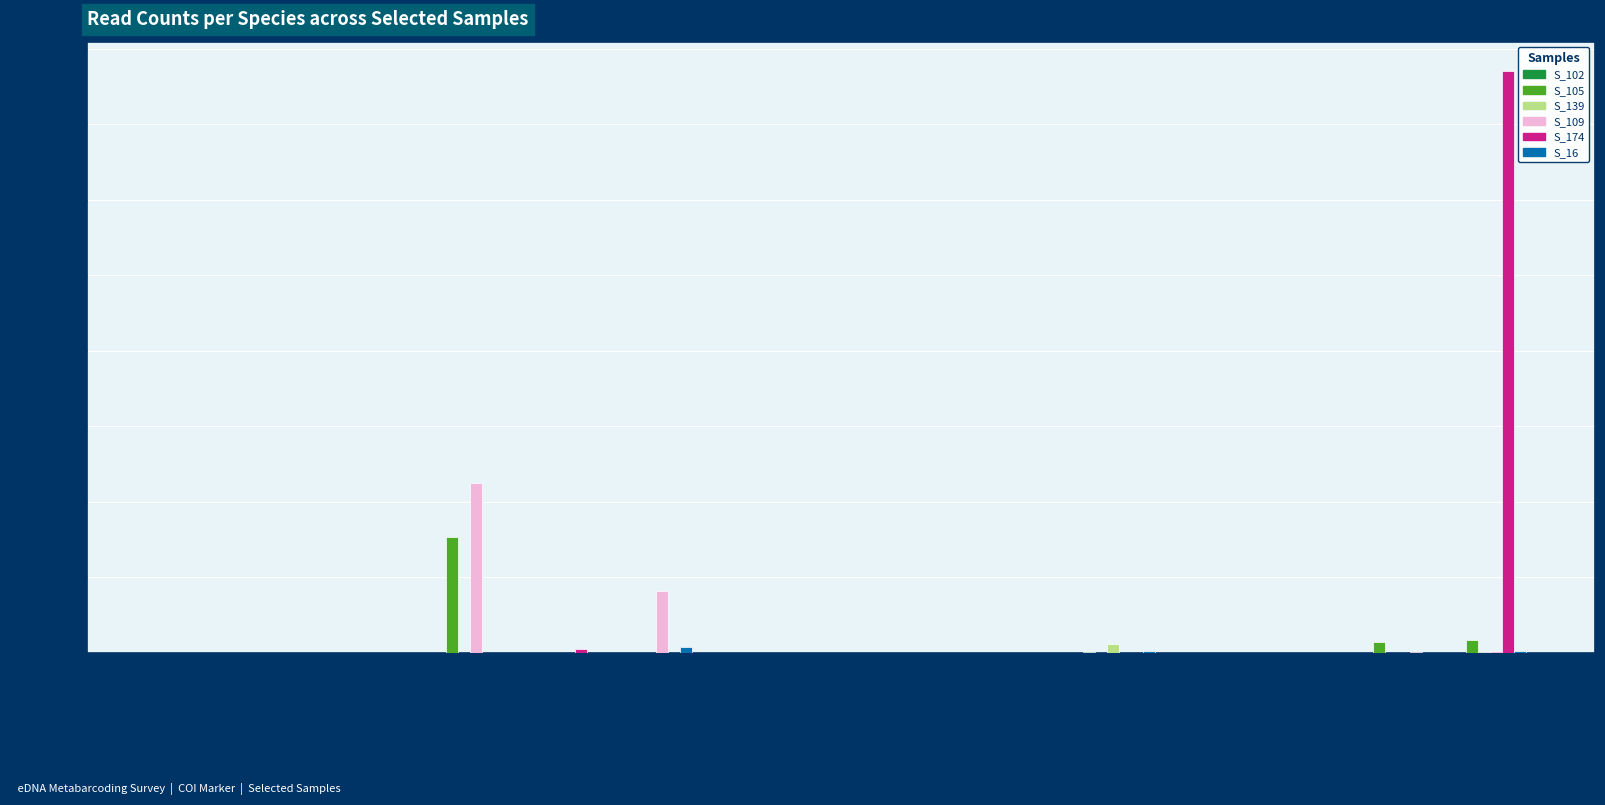

What is the maximum value shown in the chart?

77092